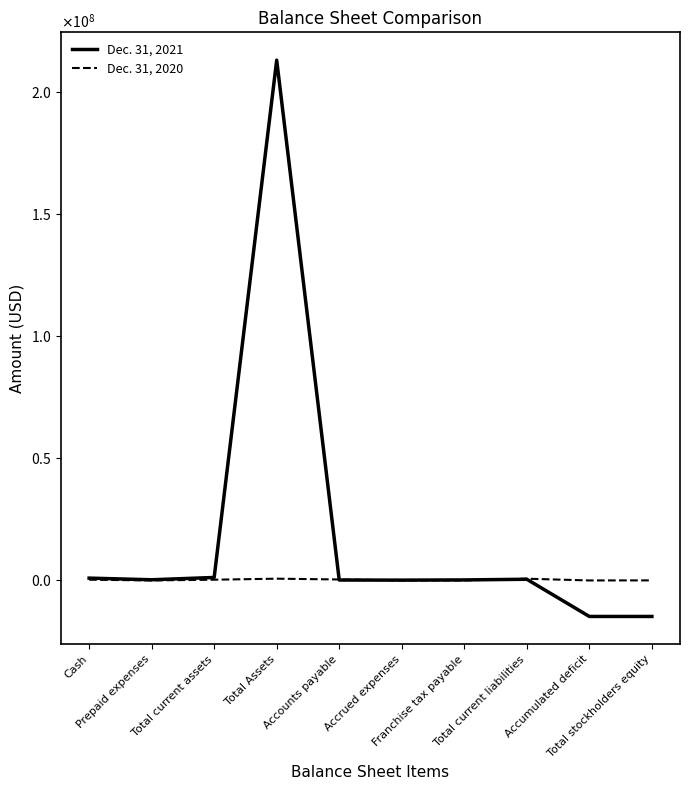

Is this an area chart (filled region under the line)?

No